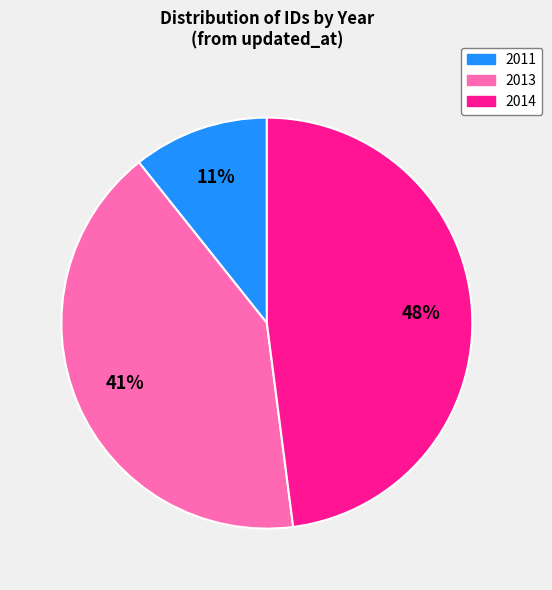

Is there any slice that represents more than half of the pie?

No